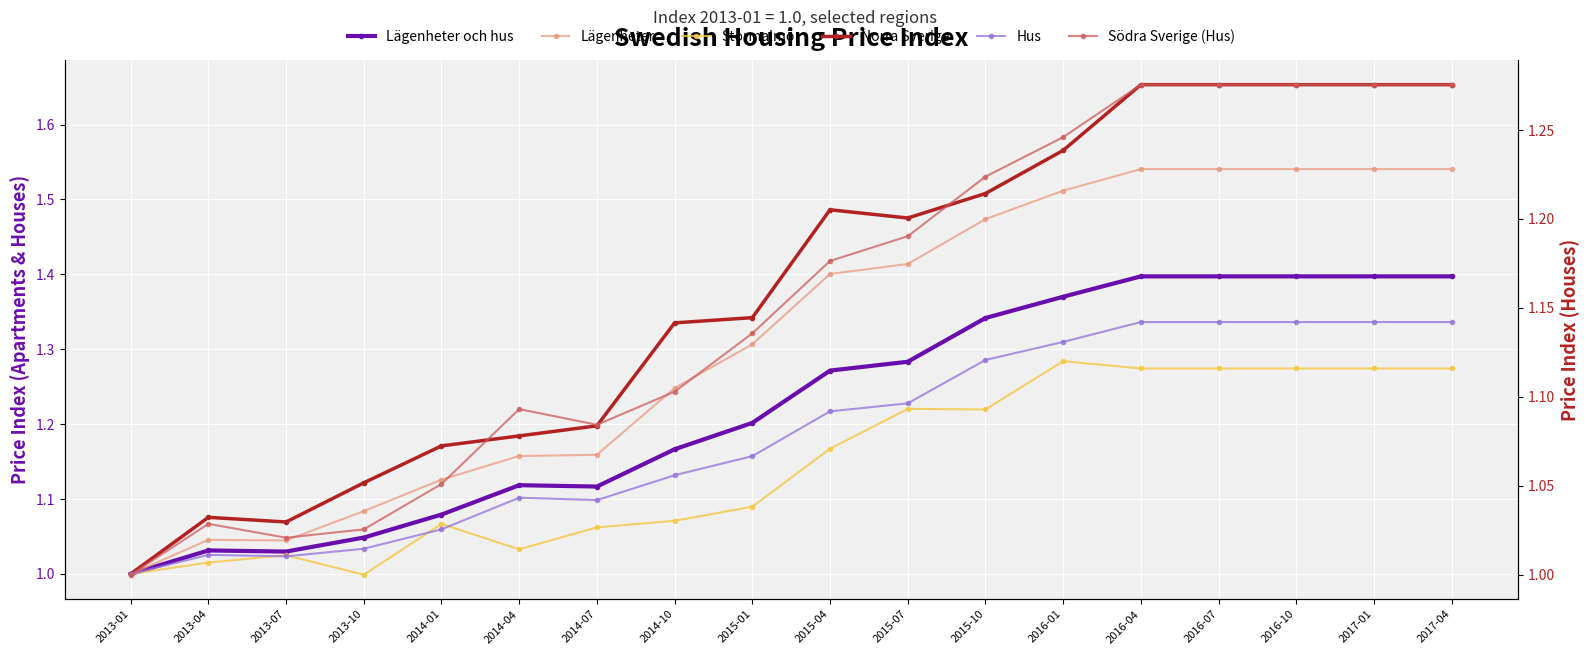

How many times do Stormalmö and Hus cross each other?

4